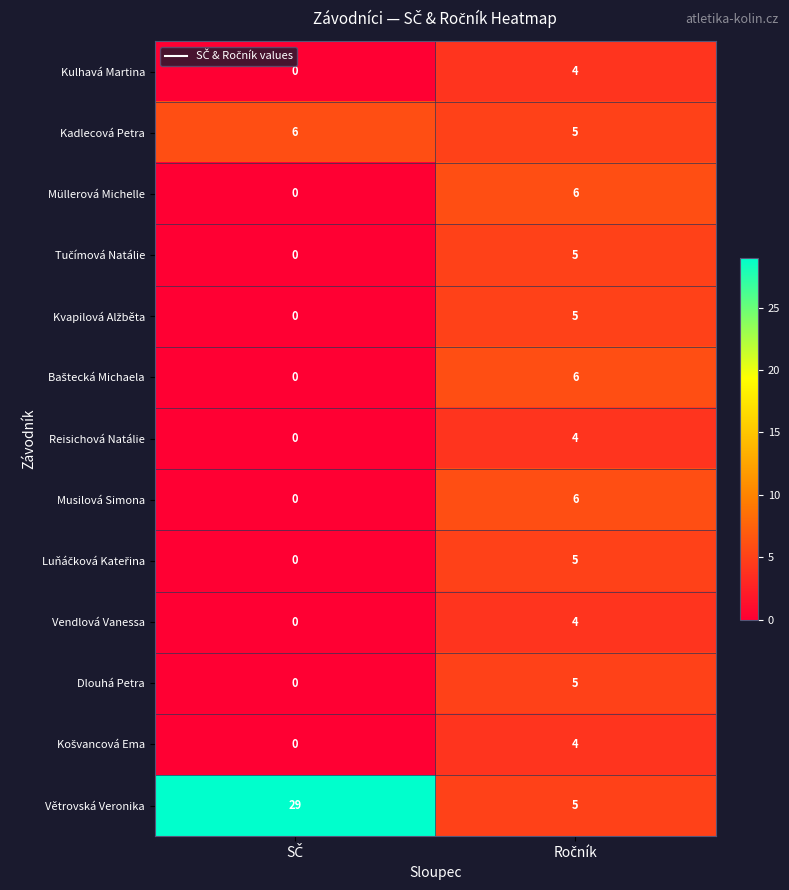

What is the sum of all Kulhavá Martina values?

4